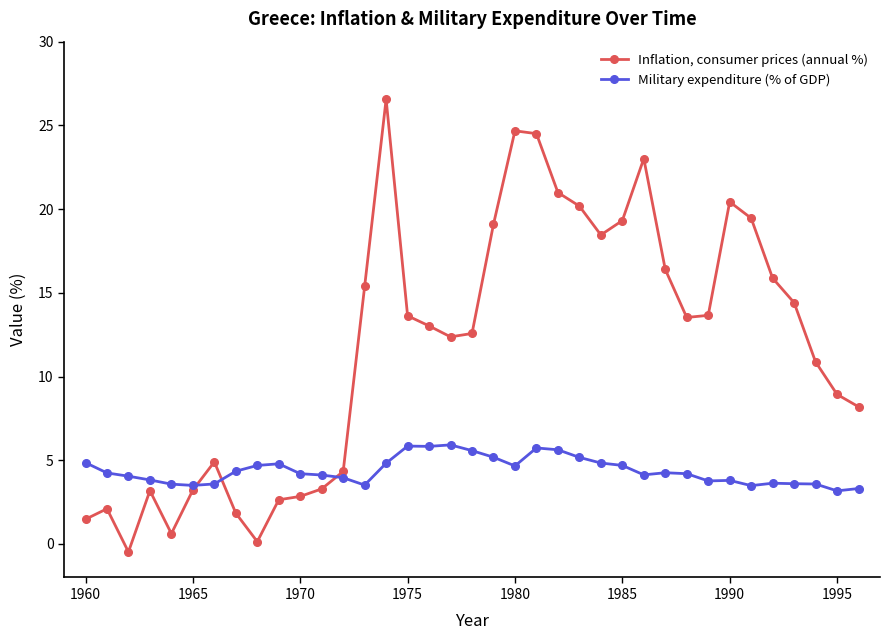

What is the value of the Inflation, consumer prices (annual %) point at the 8th from the left?

1.8